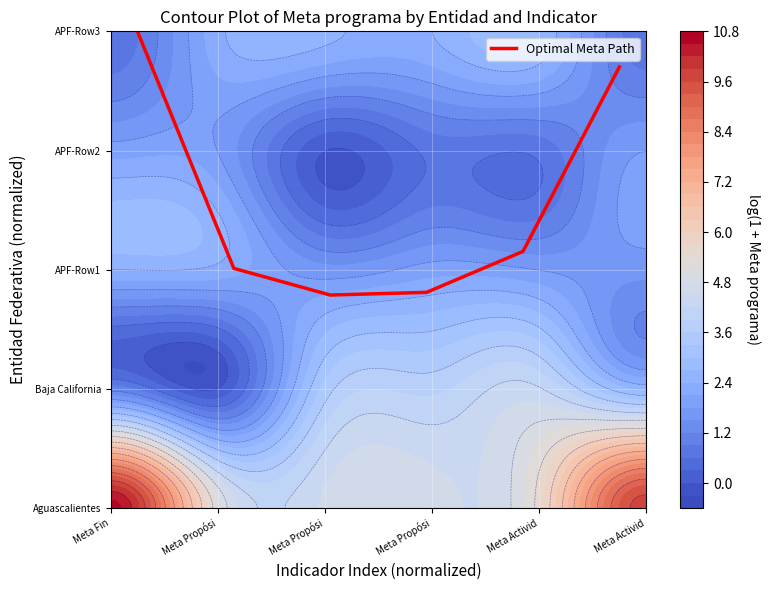

What is the difference between the maximum and second lowest values?

0.5